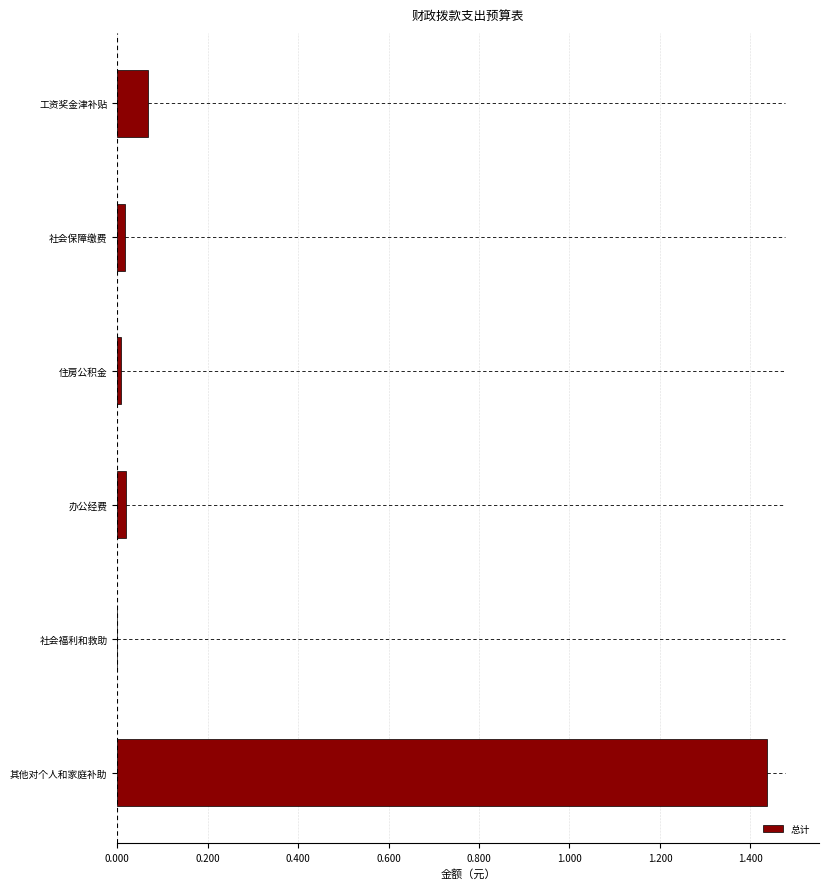

What is the maximum value shown in the chart?

143560985.0